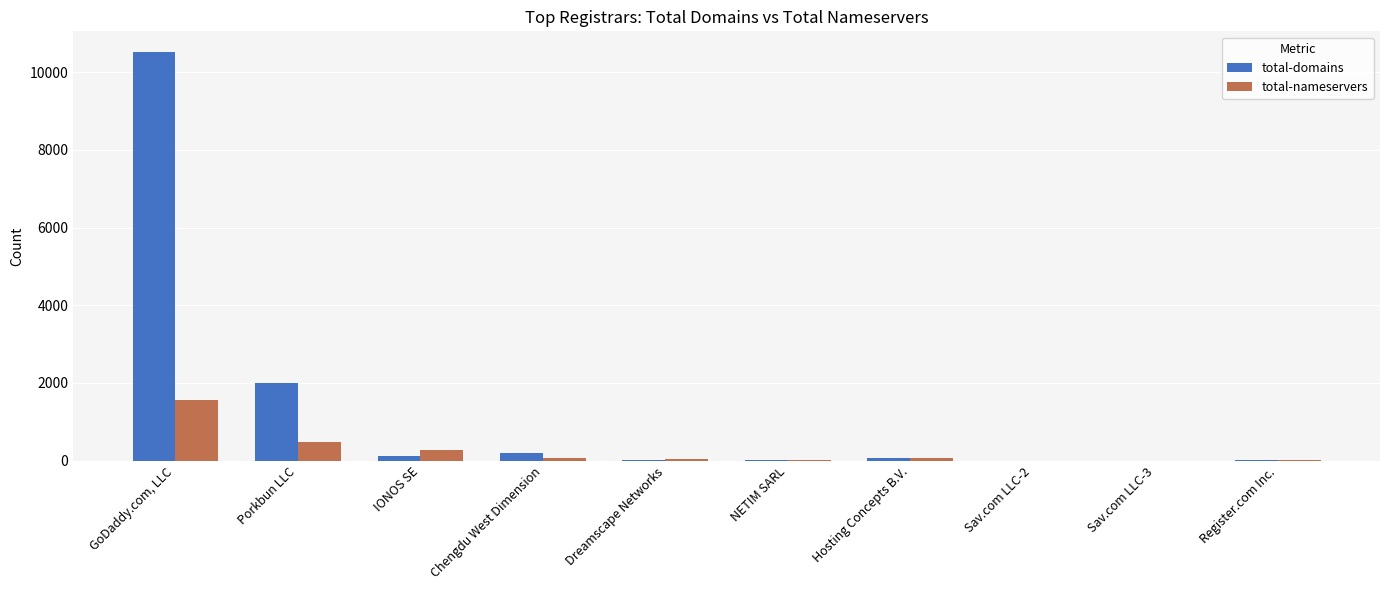

How many distinct data groups are displayed?

2